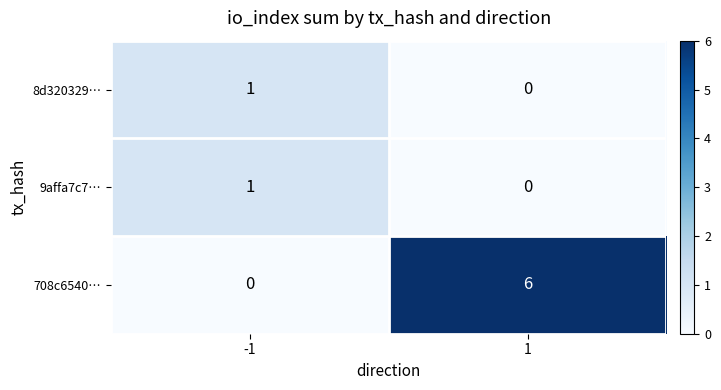

List the labels in order of 9affa7c7… value, largest first.

-1, 1